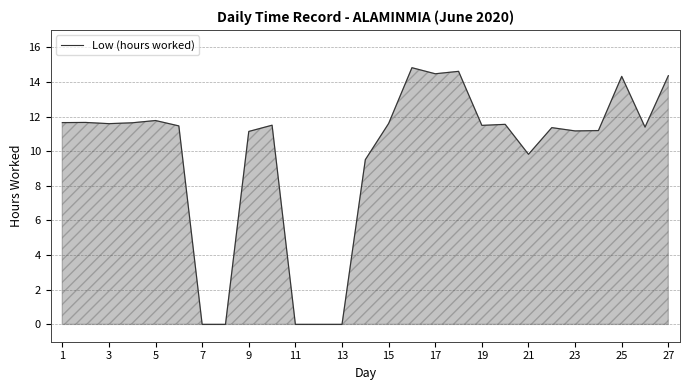

What is the maximum value shown in the chart?

14.8